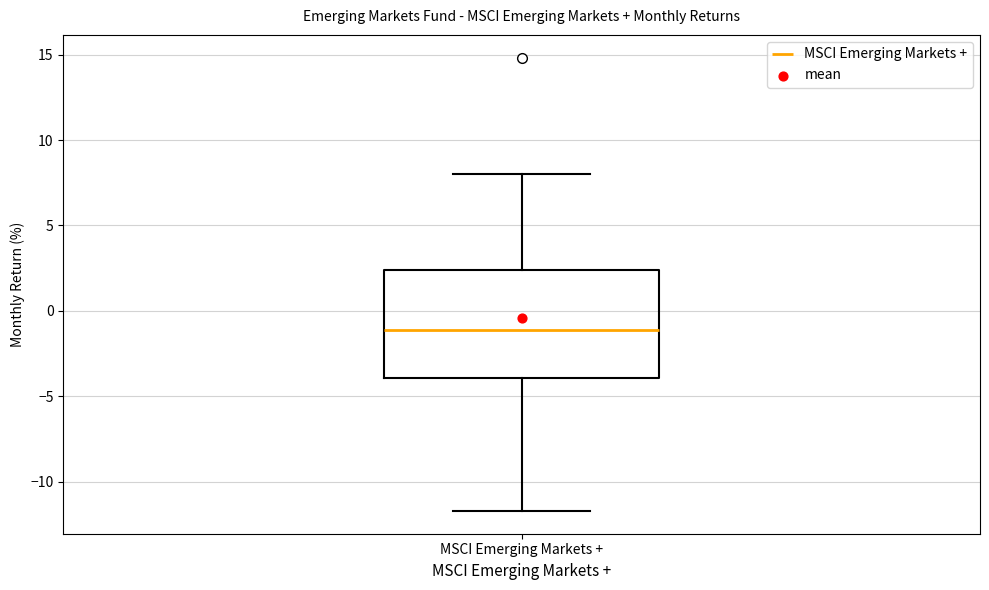

Read this box plot against the y-axis: the position of the median line, the range covered by the box, and the ends of both whiskers. The values are not printed on the chart, so give them approximately, as read against the axis.

median -1.0, box -4.0 to 2.5, whiskers -11.5 to 8.0